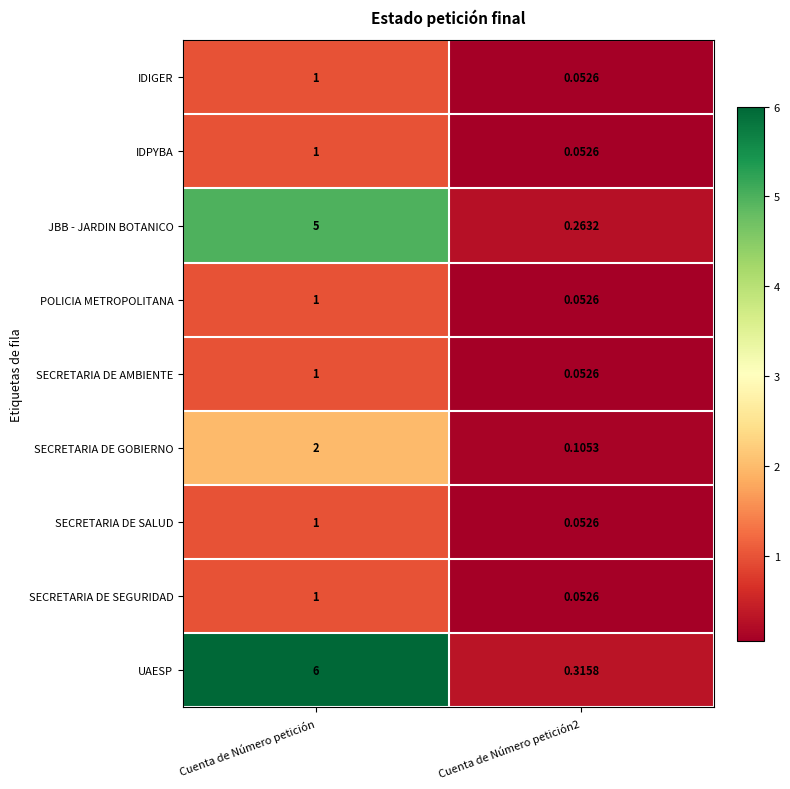

At how many categories does at least one series exceed 5?

1